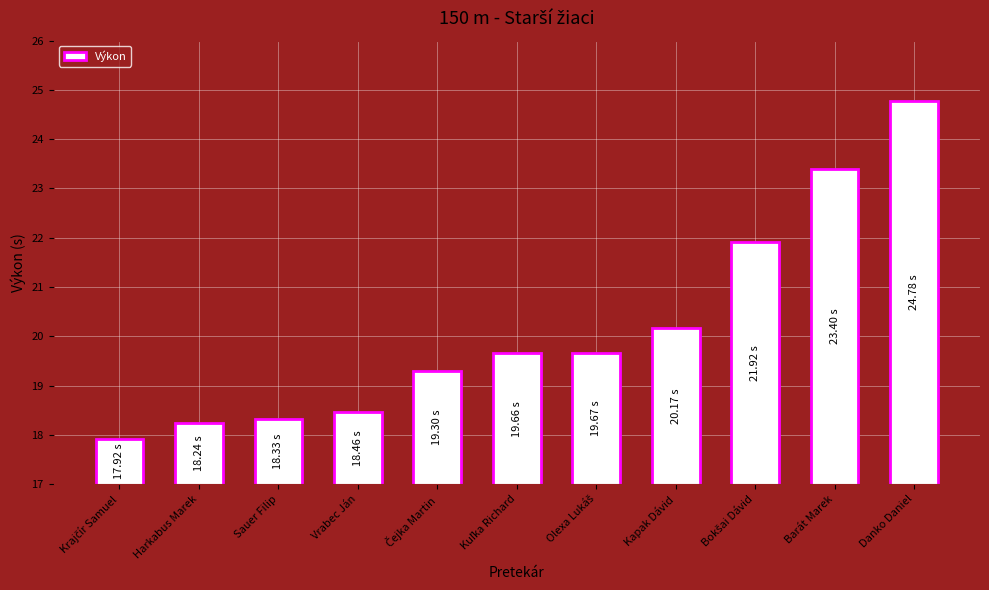

Which label corresponds to the largest value in the chart?

Danko Daniel